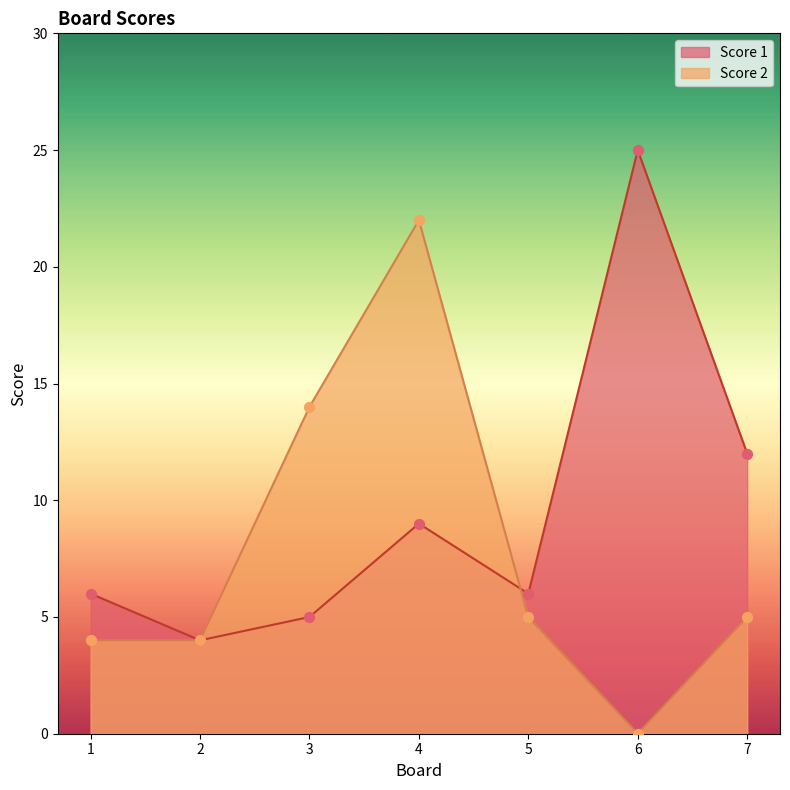

Which series reaches the minimum Y coordinate?

Score 2